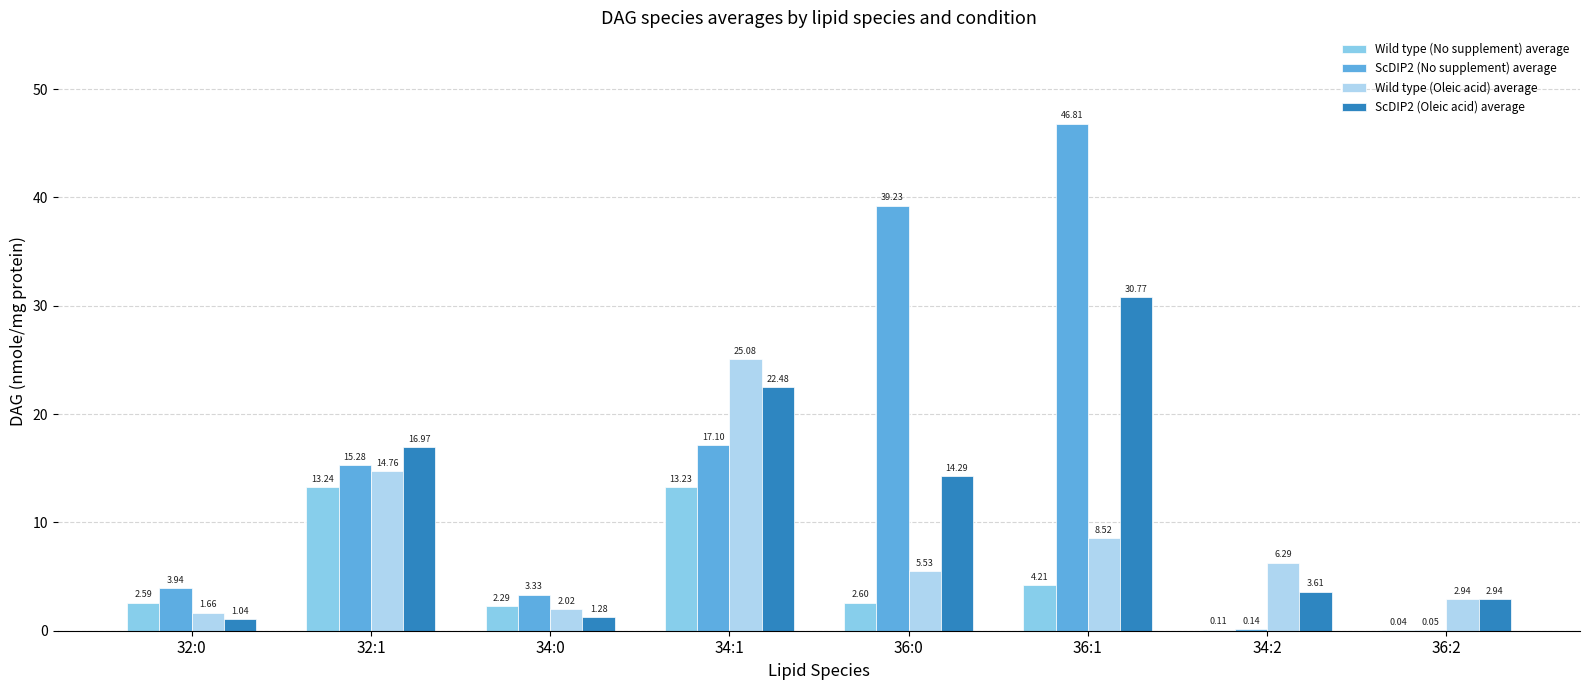

What value does the ScDIP2 (Oleic acid) average series have at 34:2?

3.6